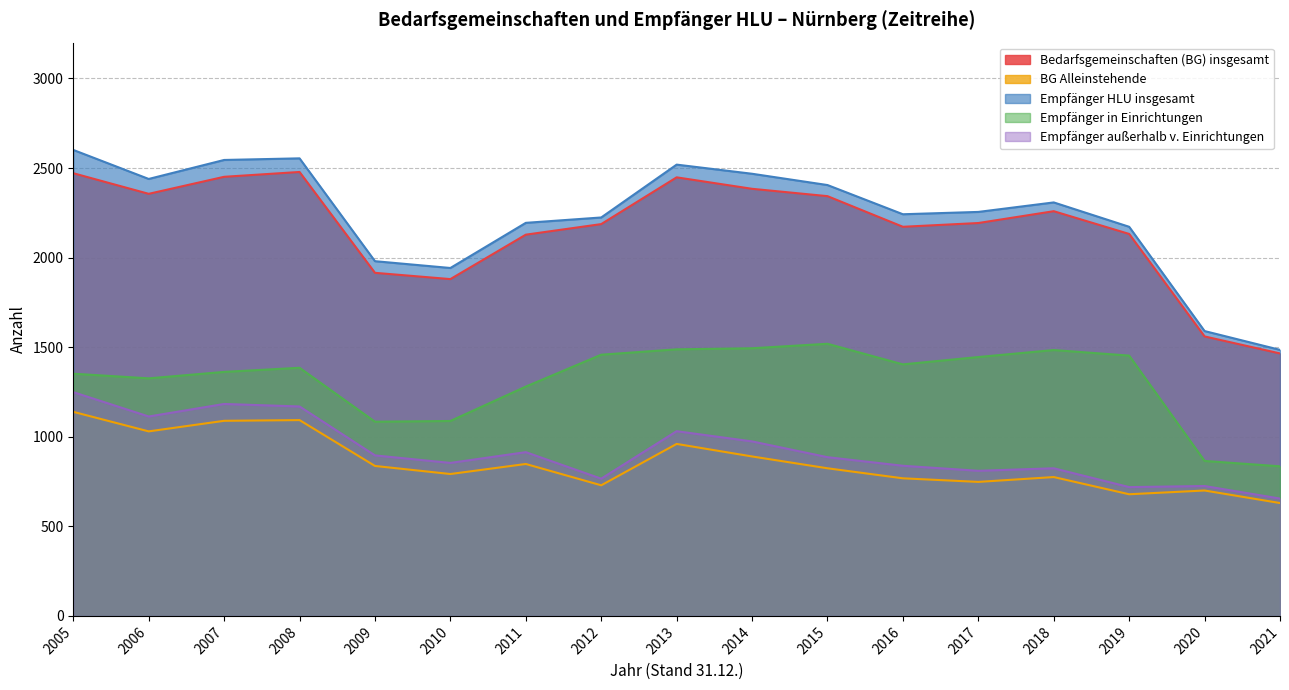

At how many categories does at least one series exceed 2290?

8